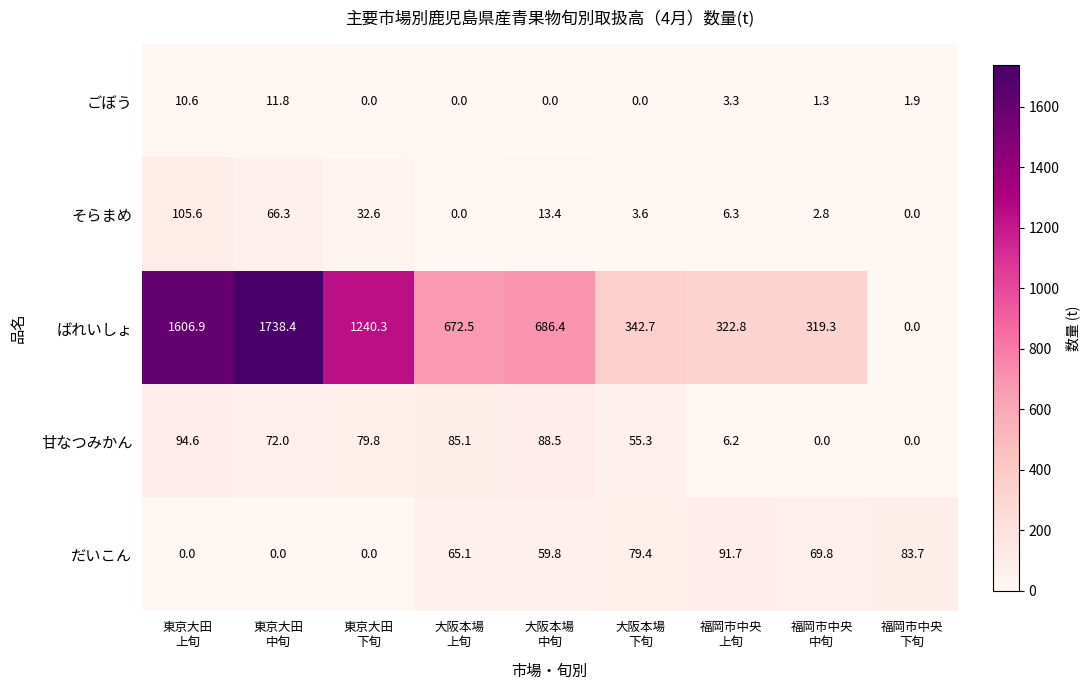

What is the maximum value for ごぼう?

11.8